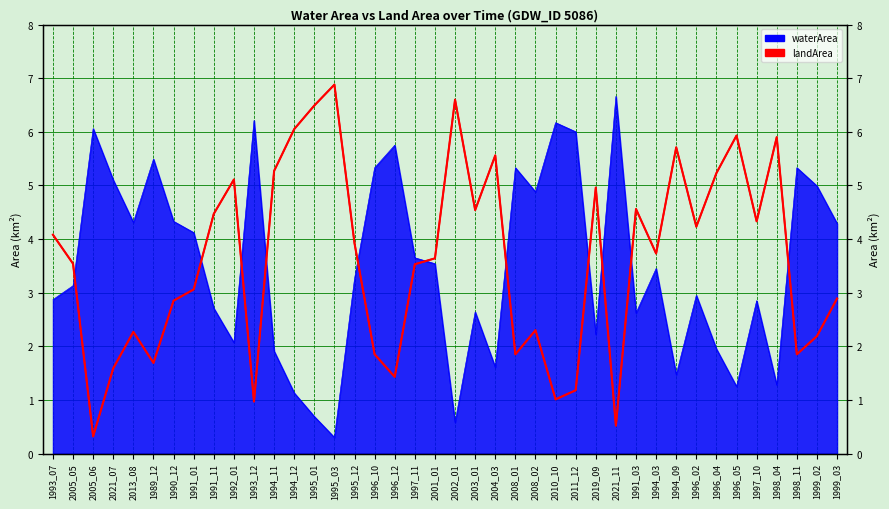

At which category is the sum across all series the highest?

1996_02